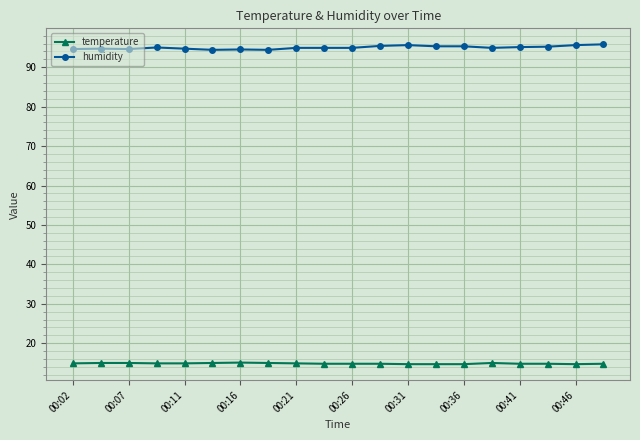

What are all the series names shown in the legend?

temperature, humidity